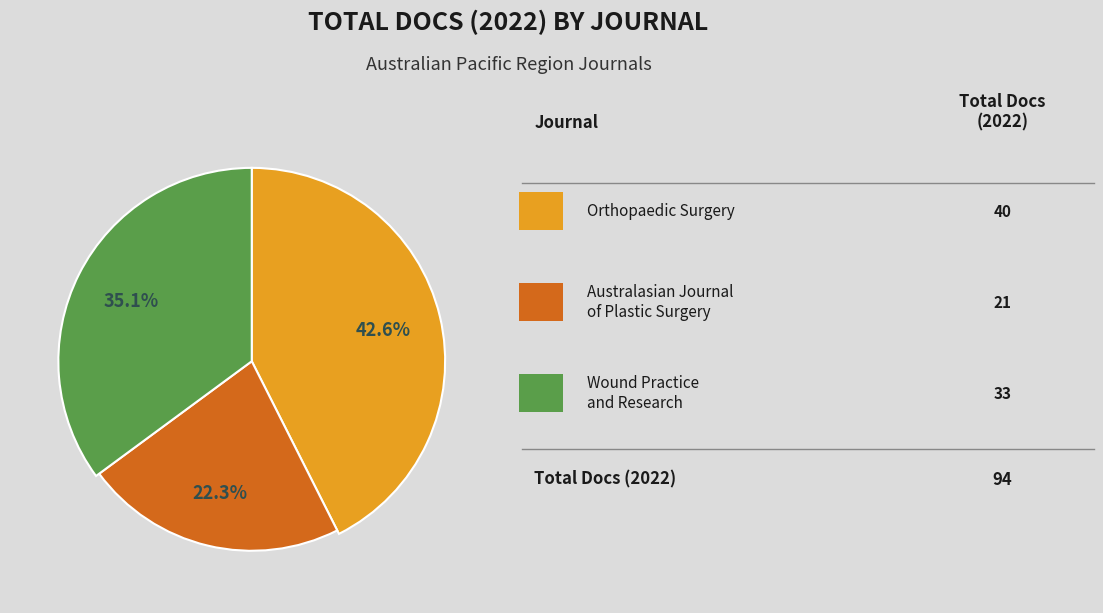

To the nearest percent, what is the difference between the largest and smallest slice percentages?

20%